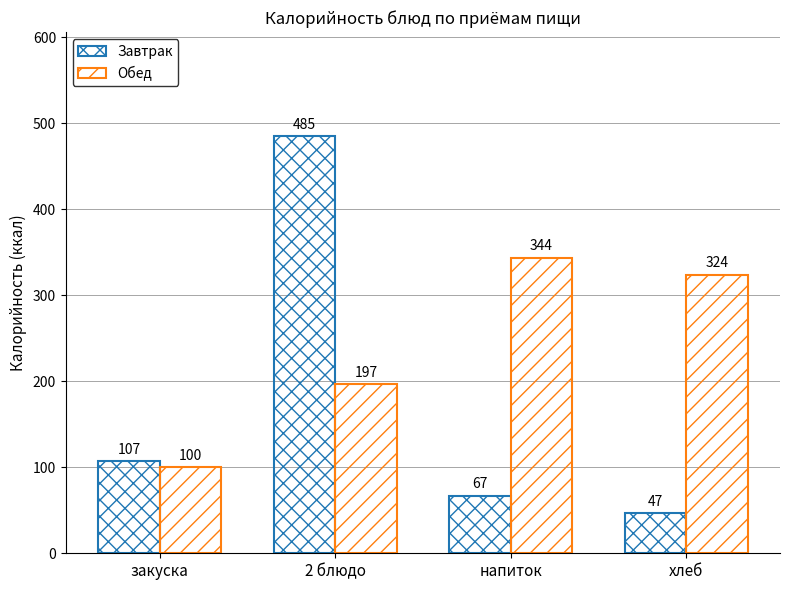

How many bars are there in each group?

2